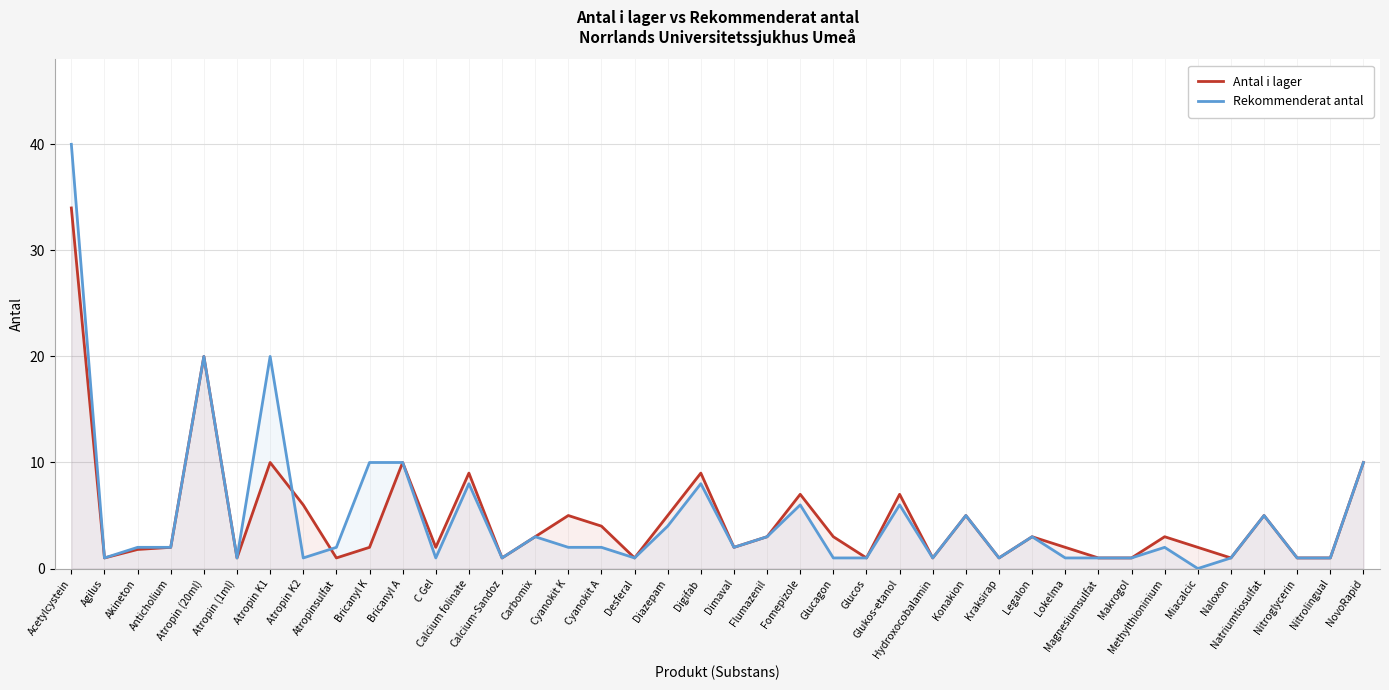

Where does the Antal i lager series first go above 3?

Acetylcystein